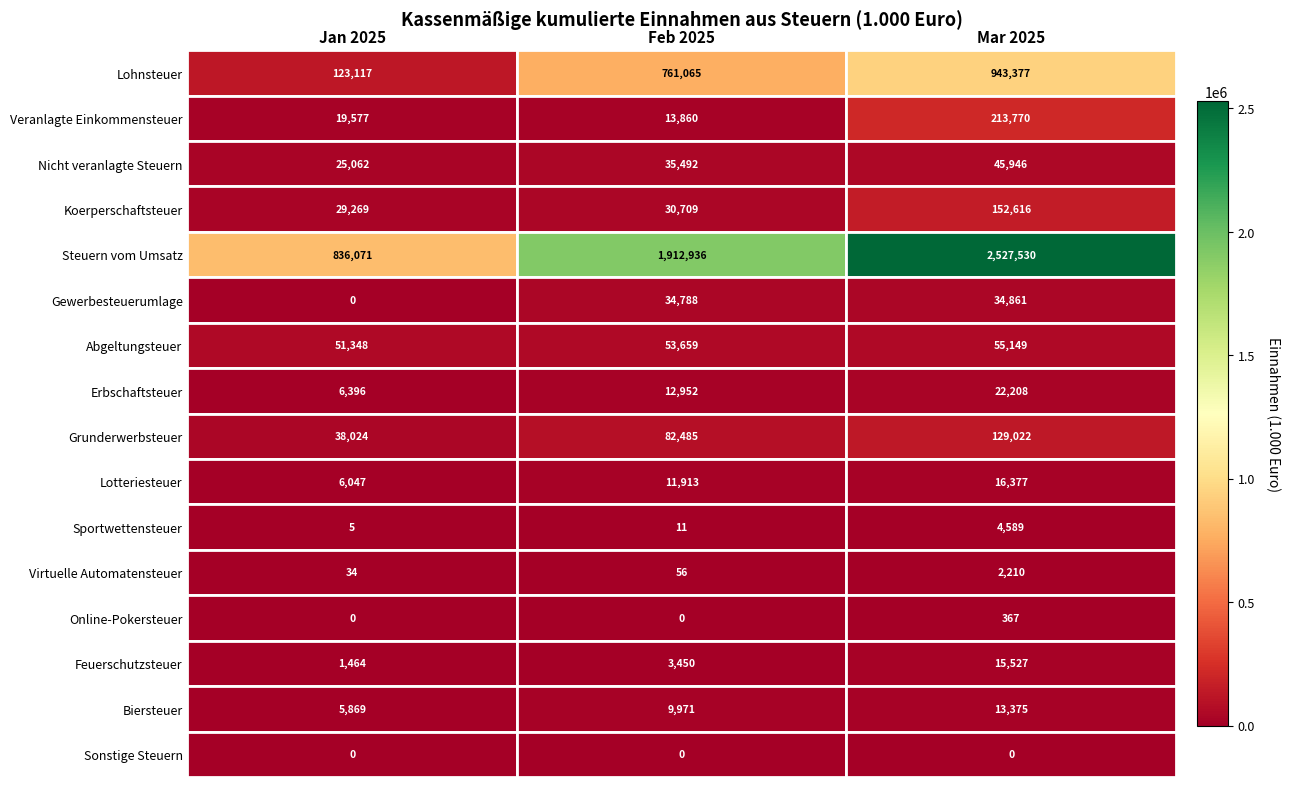

List the series in order of their peak value, lowest first.

Sonstige Steuern, Online-Pokersteuer, Virtuelle Automatensteuer, Sportwettensteuer, Biersteuer, Feuerschutzsteuer, Lotteriesteuer, Erbschaftsteuer, Gewerbesteuerumlage, Nicht veranlagte Steuern, Abgeltungsteuer, Grunderwerbsteuer, Koerperschaftsteuer, Veranlagte Einkommensteuer, Lohnsteuer, Steuern vom Umsatz